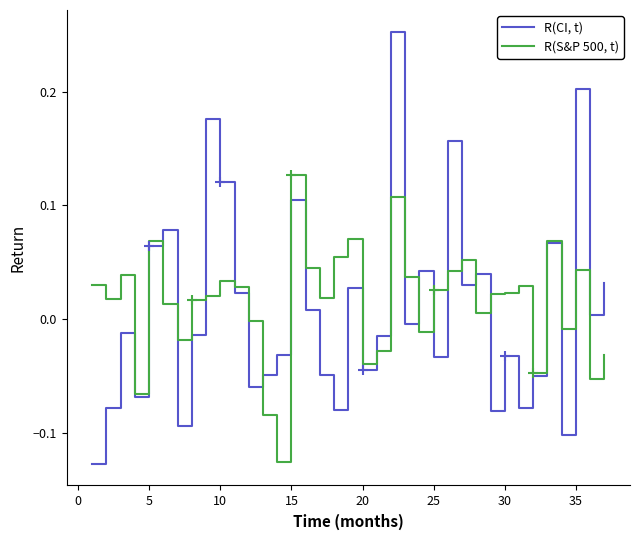

Which series has the largest range (max minus min)?

R(CI, t)